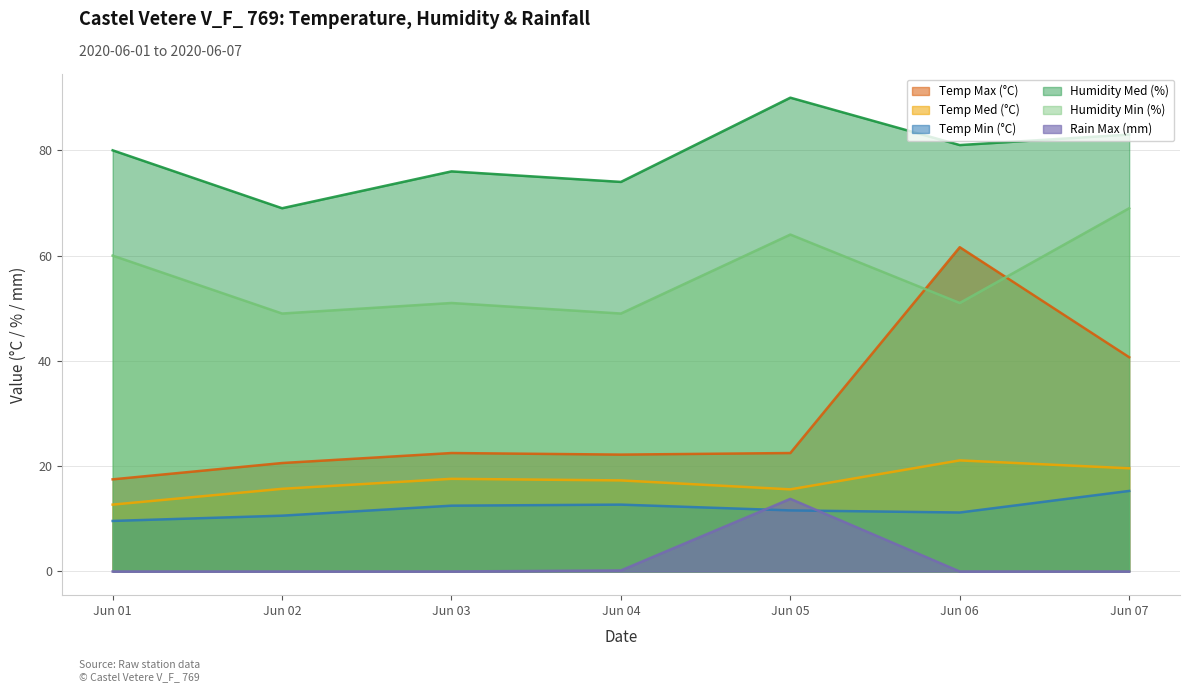

How many lines are shown in the chart?

6